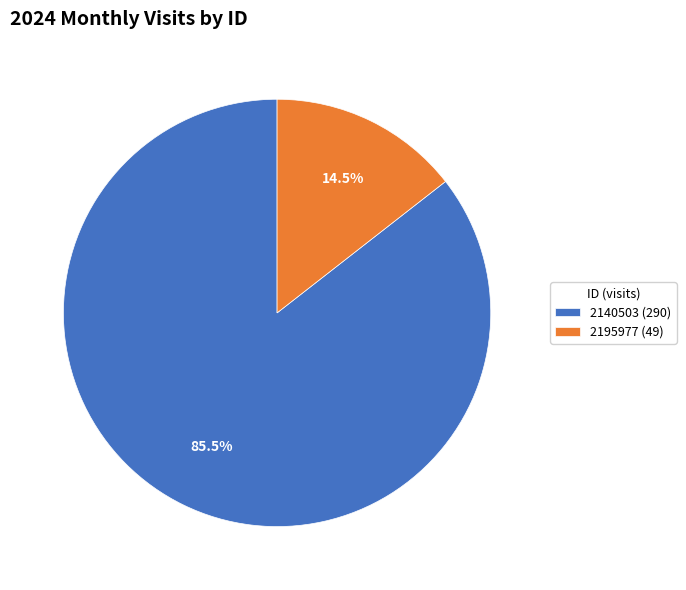

Does 2140503 account for over 50% of the chart?

Yes